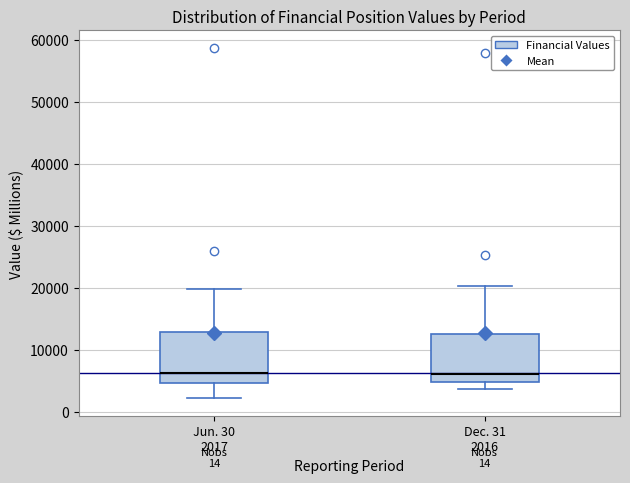

Reading left to right, read every box against the y-axis: the position of its median line, the range the box covers, and the ends of its whiskers. The values are not printed on the chart, so give them approximately, as read against the axis.

Jun. 30 2017: median 6000, box 5000 to 13000, whiskers 2000 to 20000
Dec. 31 2016: median 6000, box 5000 to 12000, whiskers 4000 to 20000